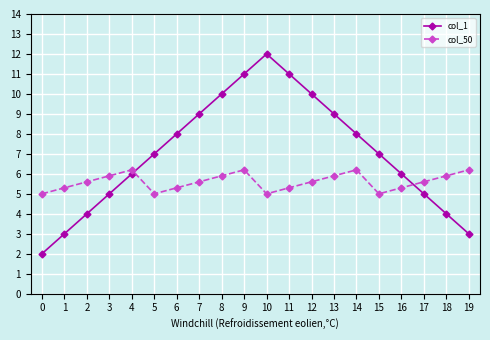

How many times do col_50 and col_1 cross each other?

2